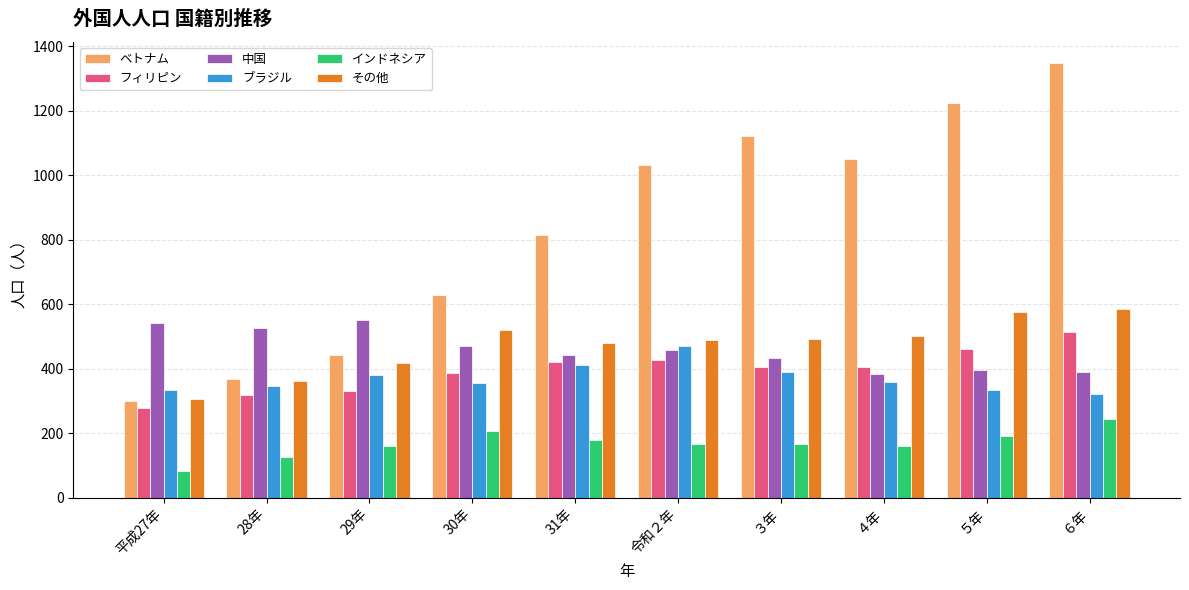

True or false: ベトナム has a value of 1282 at 31年.

False